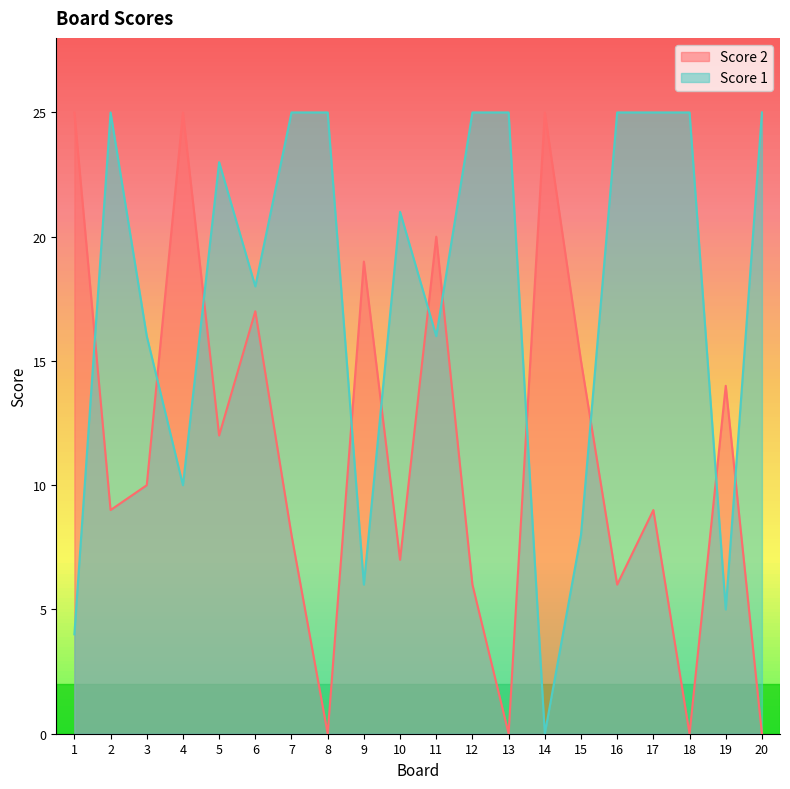

Where do Score 1 and Score 2 first cross each other?

1 and 2